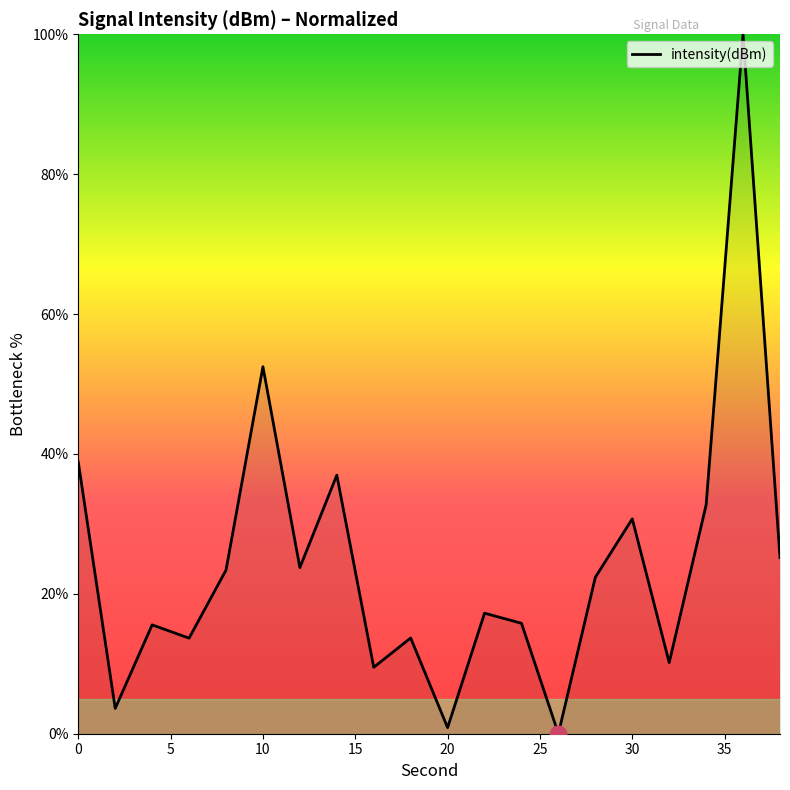

Count the number of values greater than 22.

10